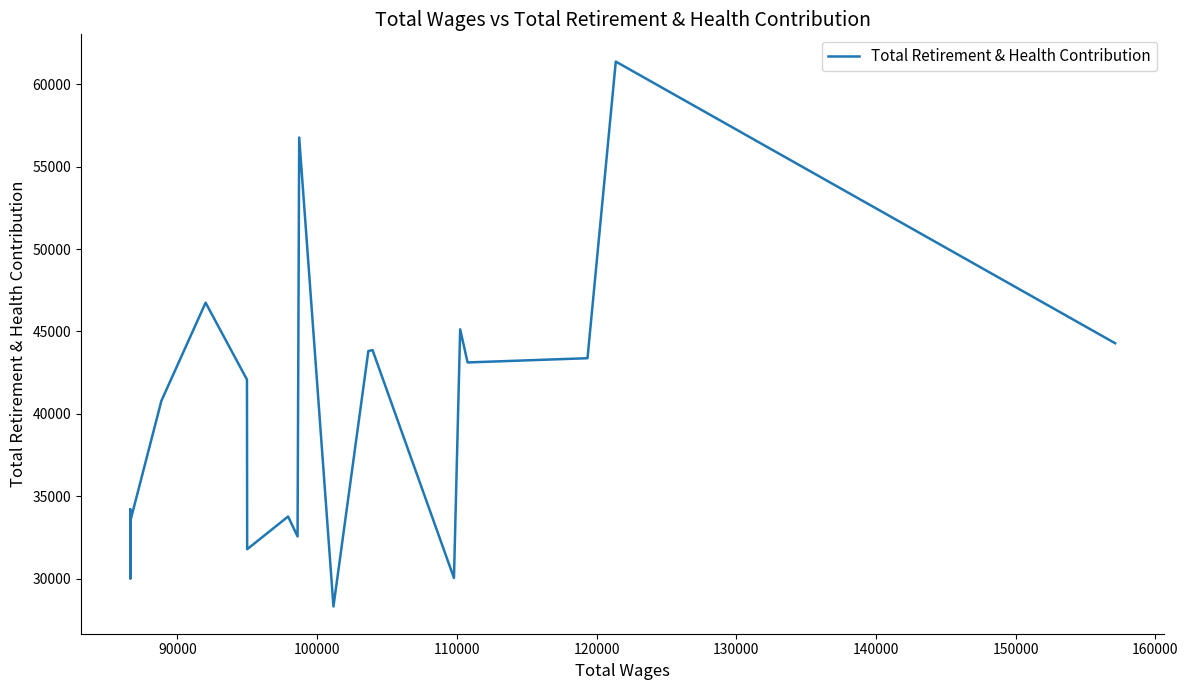

What position from the right is 130000?

15